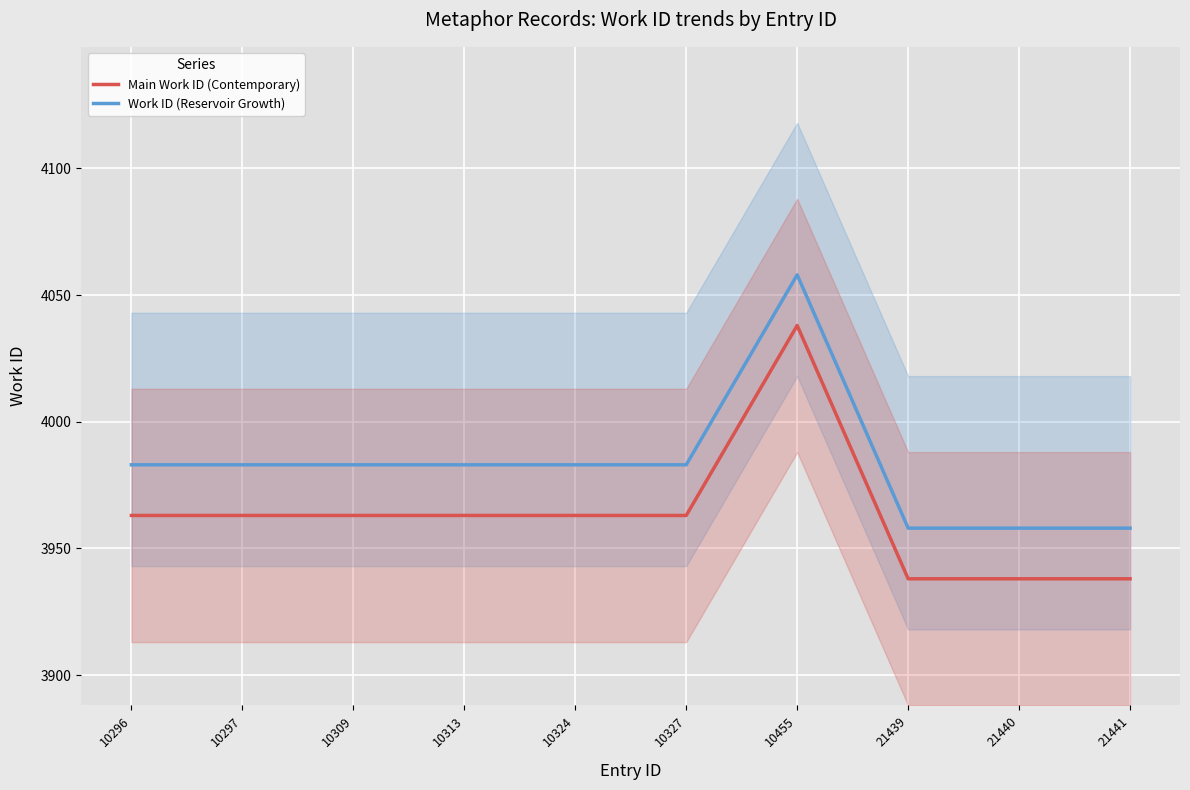

What is the total value across all series at 10324?

7946